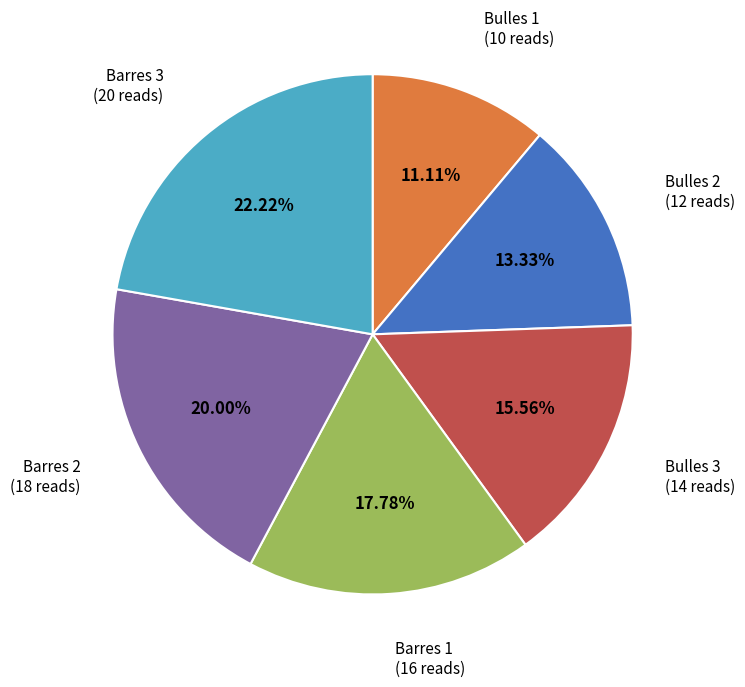

Does Bulles 1 represent more than half of the total?

No